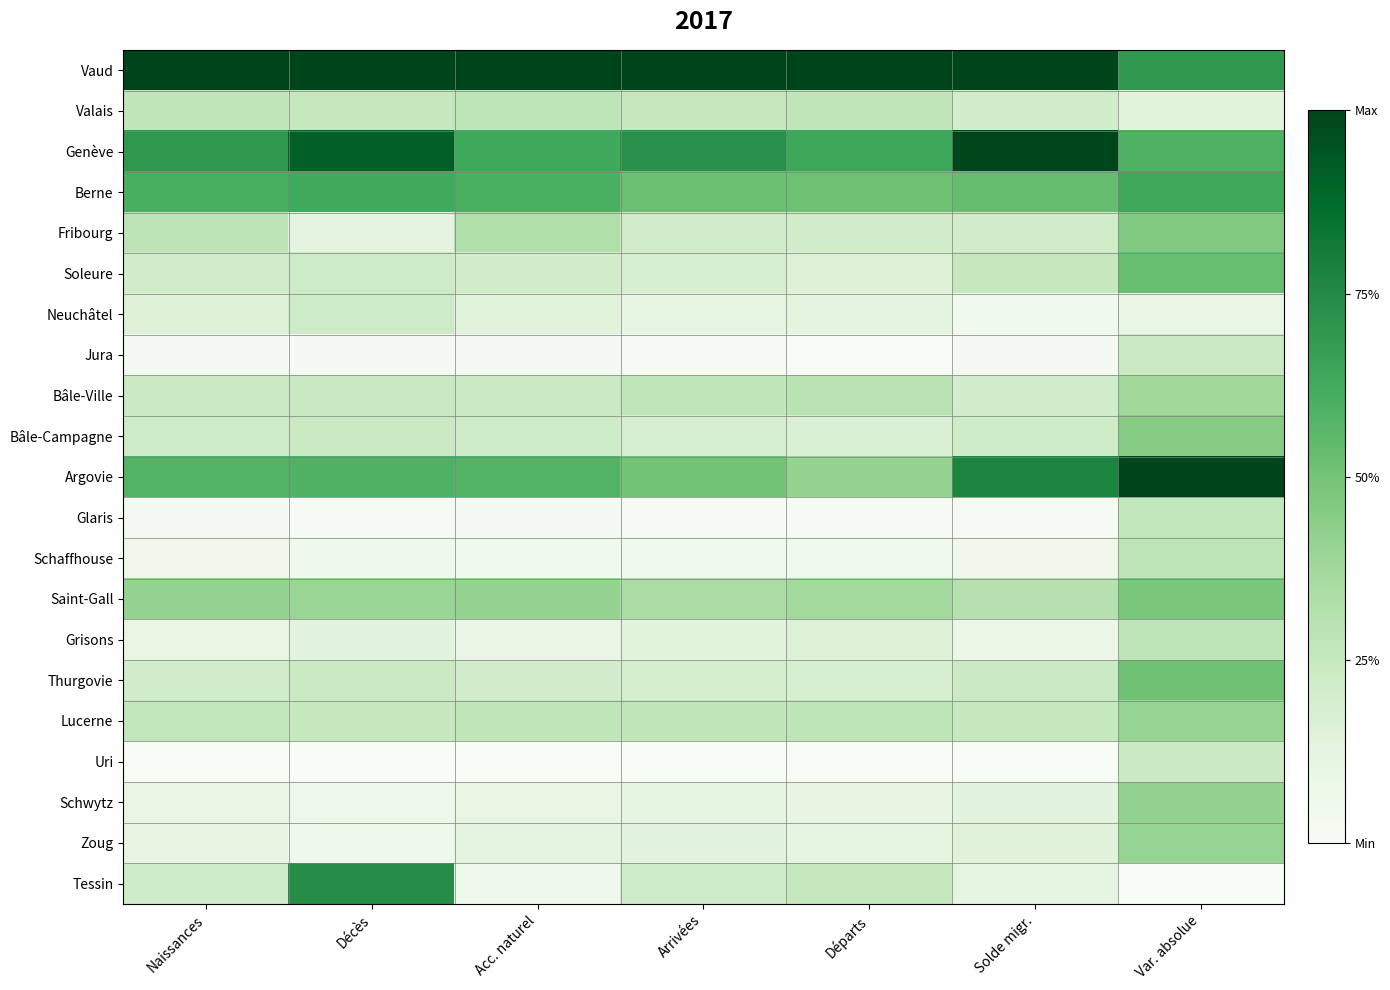

Rank the series by their maximum value, from lowest to highest.

Neuchâtel, Uri, Jura, Glaris, Grisons, Schaffhouse, Valais, Bâle-Ville, Zoug, Lucerne, Schwytz, Bâle-Campagne, Fribourg, Saint-Gall, Thurgovie, Soleure, Berne, Tessin, Genève, Vaud, Argovie